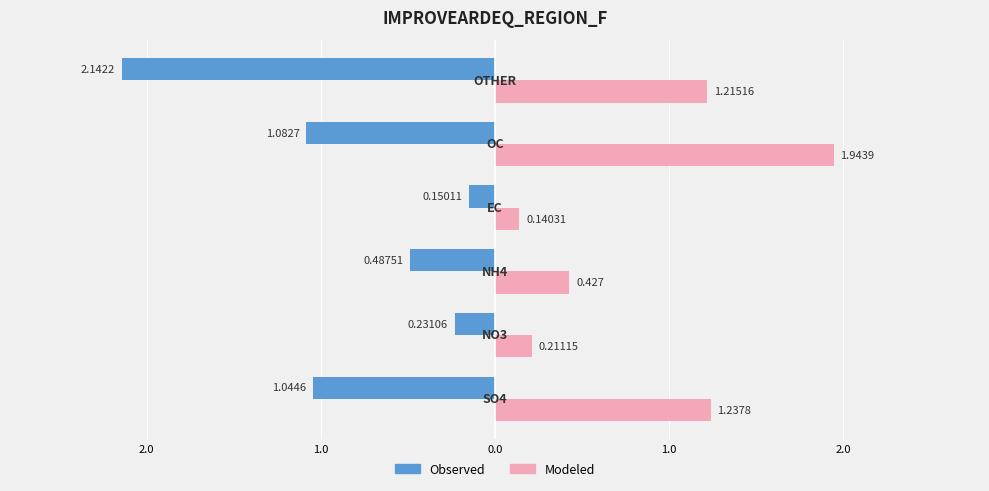

What are all the series names shown in the legend?

Observed, Modeled